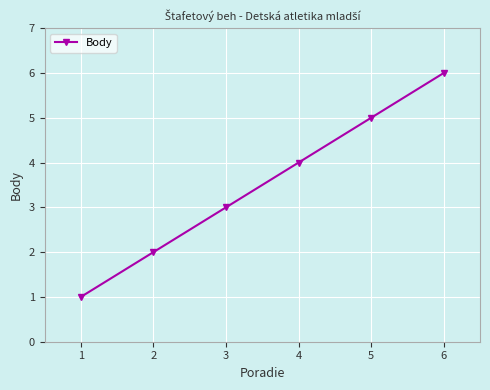

What is the minimum value shown in the chart?

1